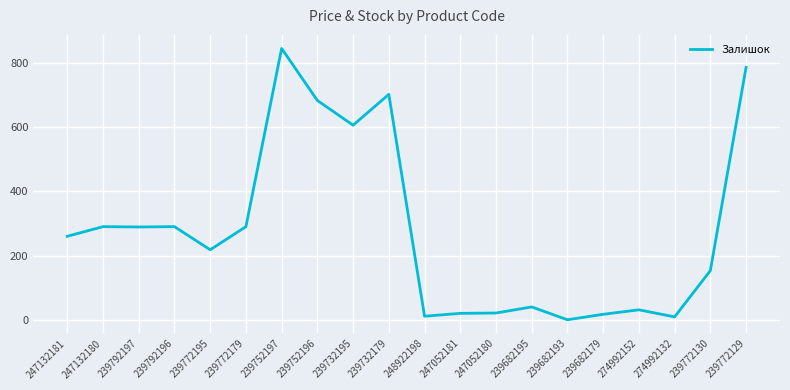

What is the change in value from 239732195 to 239772129?

+180